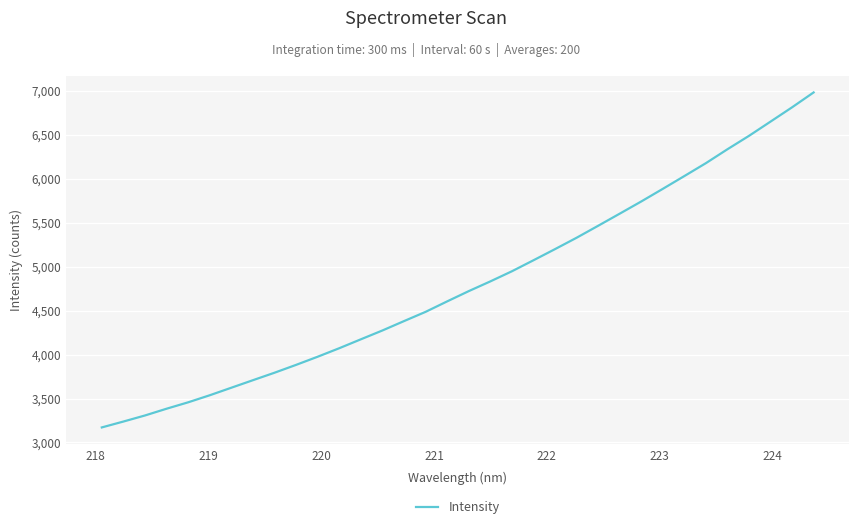

What is the maximum value shown in the chart?

6981.4